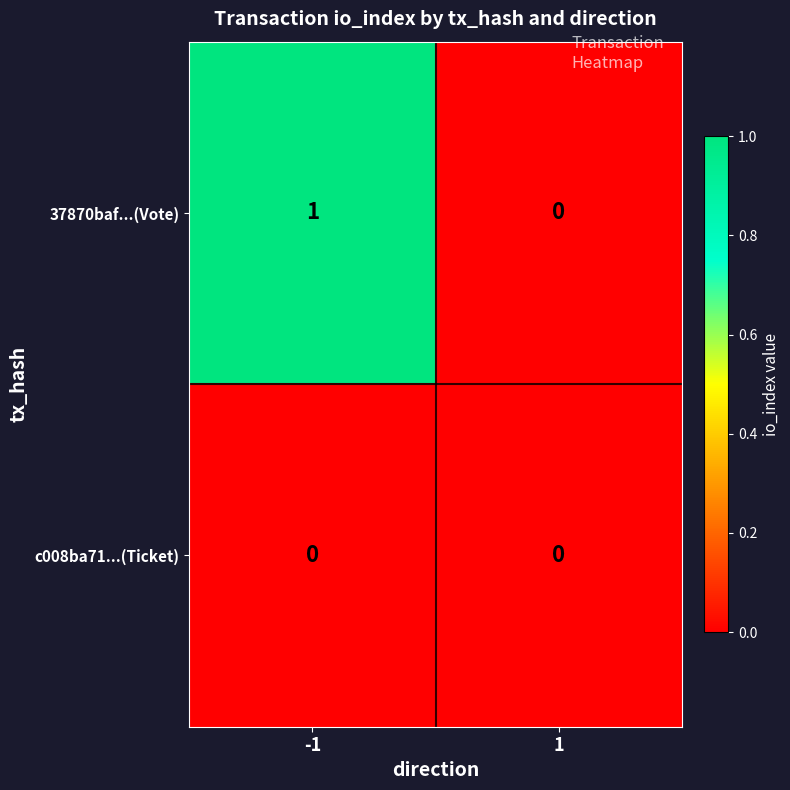

List the series in order of their overall mean, highest first.

37870baf...(Vote), c008ba71...(Ticket)